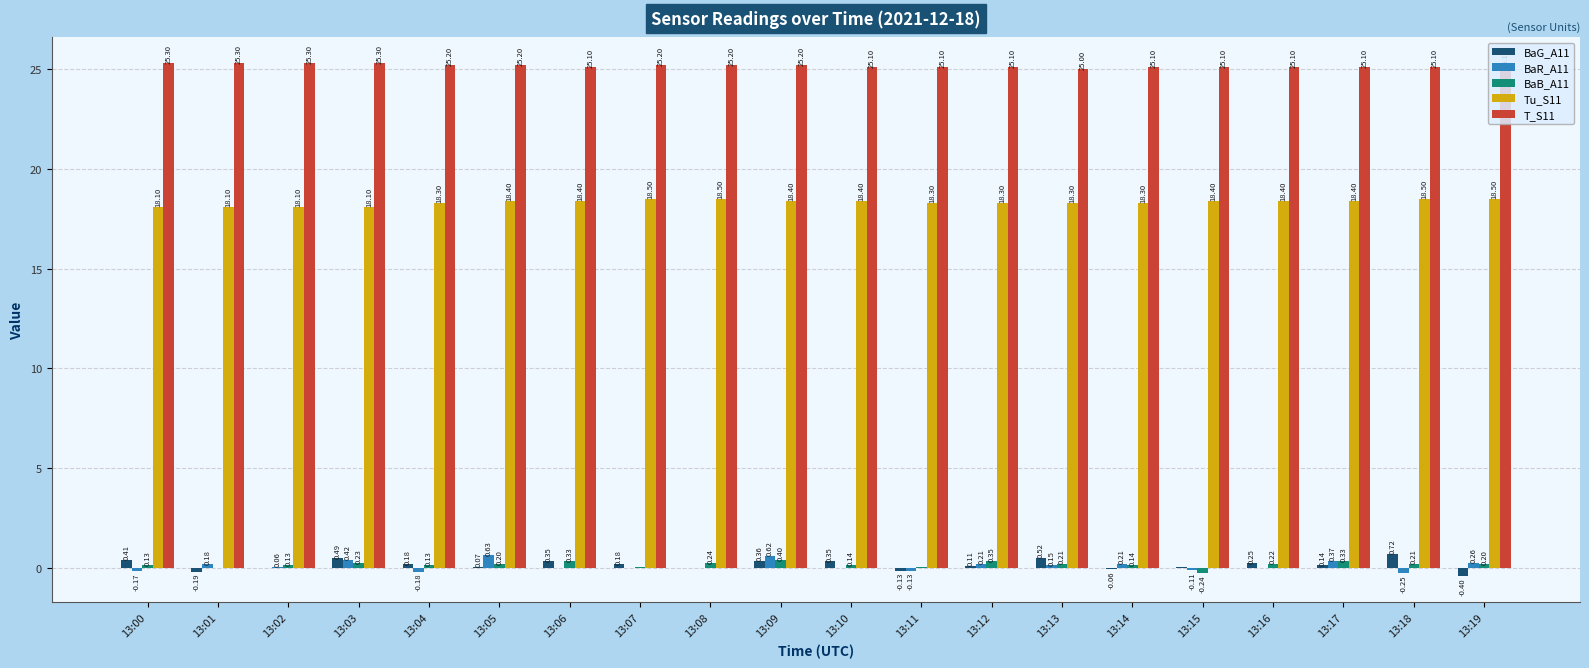

How many groups of bars are there?

20